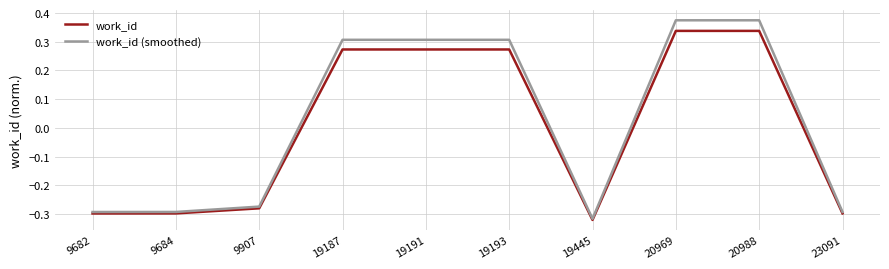

Which series has the largest range (max minus min)?

work_id (smoothed)